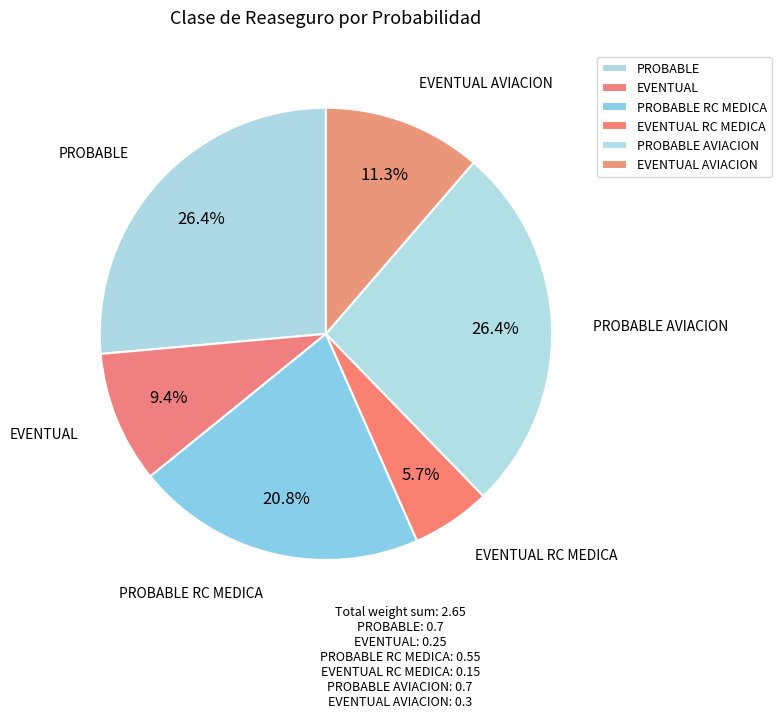

How many slices are in this pie chart?

6